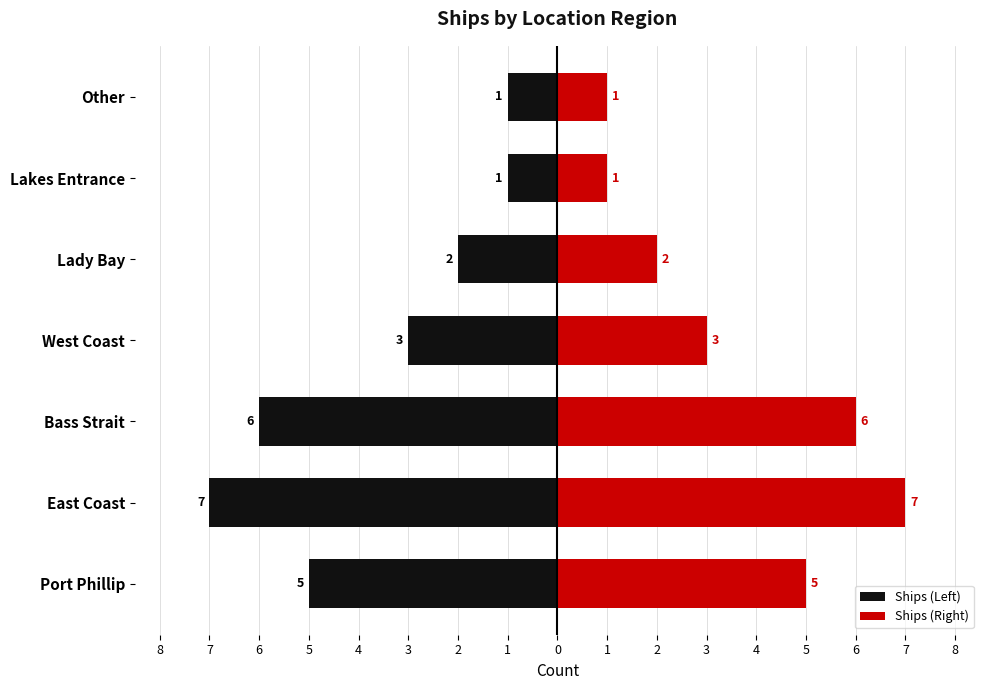

How many bars are there in each group?

2